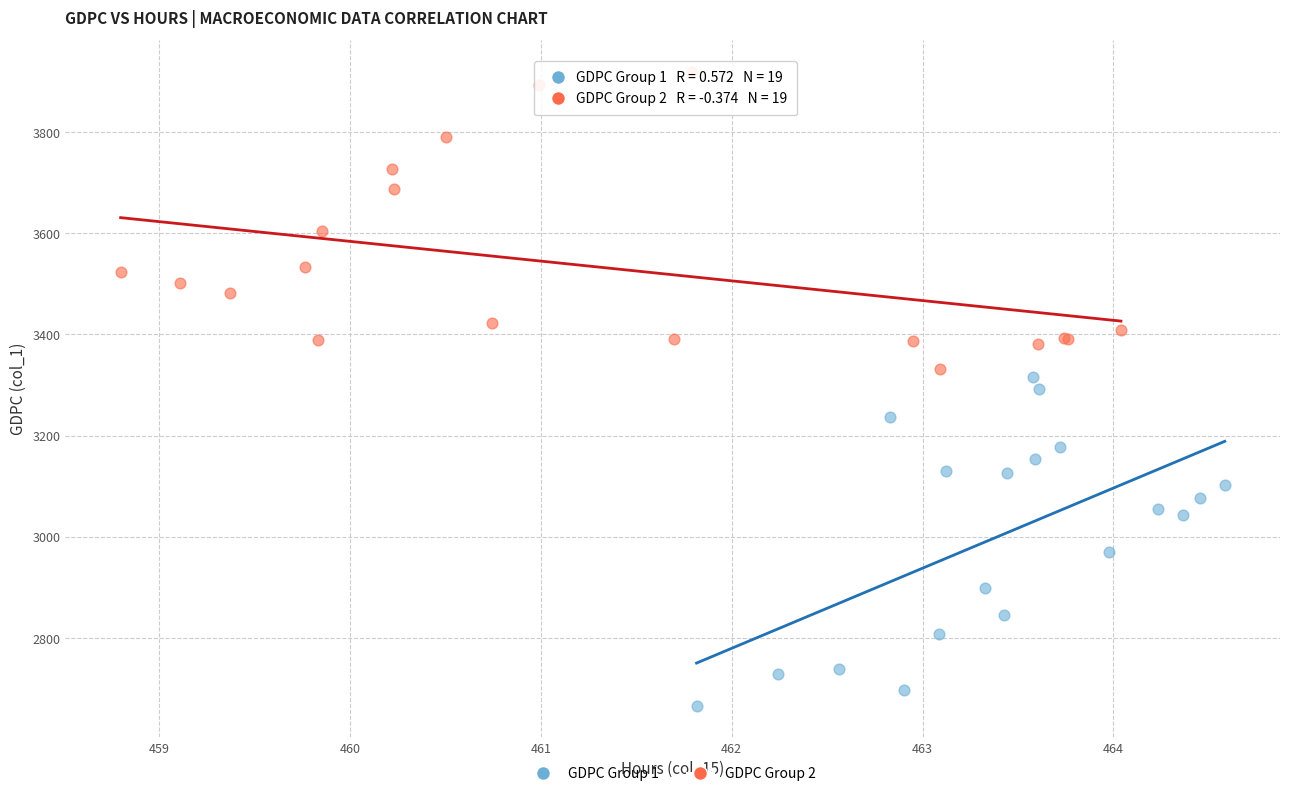

Which series reaches the maximum Y coordinate?

GDPC Group 2